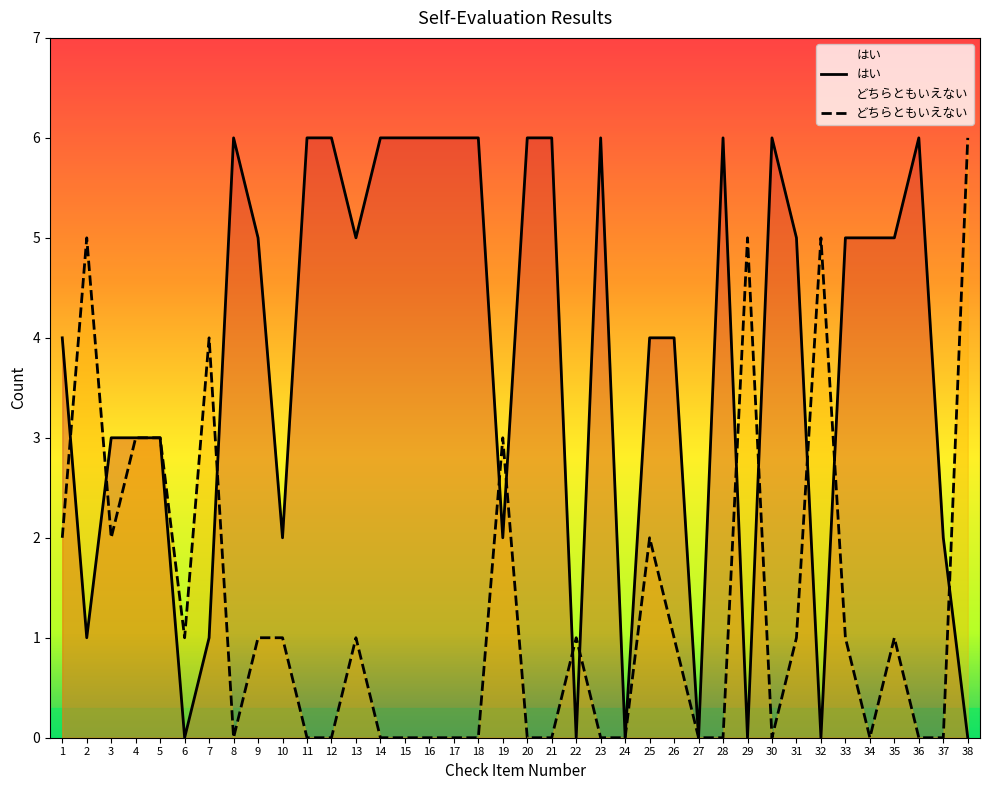

Which label corresponds to the largest value in the chart?

8